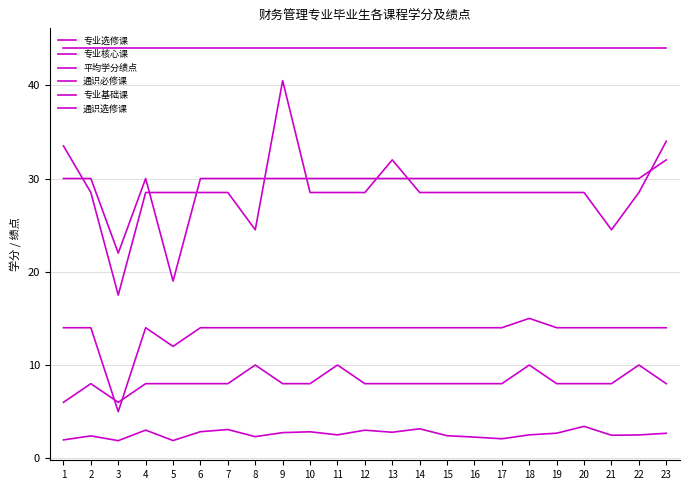

At which label does 通识选修课 first exceed 8?

8